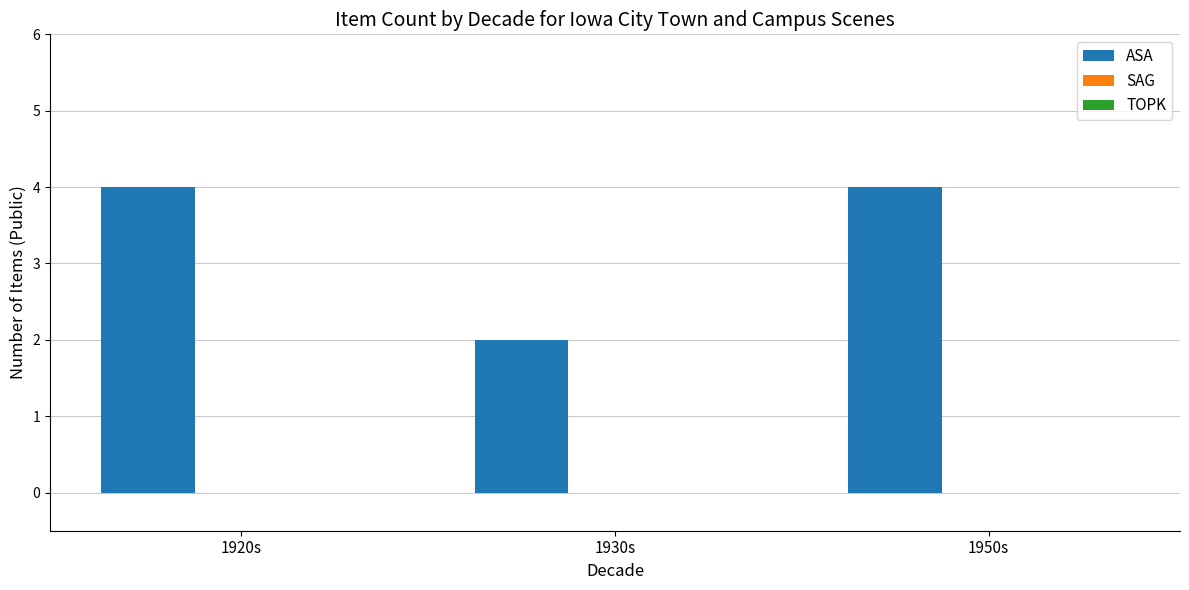

Between 1930s and 1920s, which is larger?

1920s